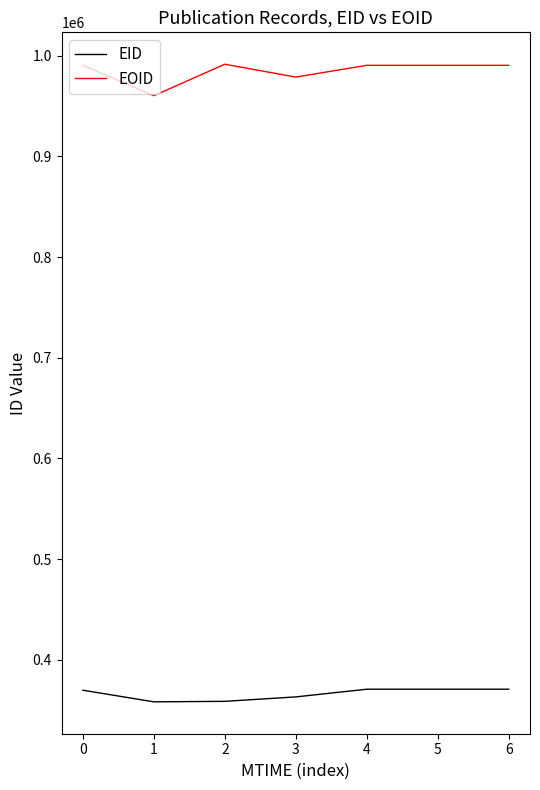

Is the value of EOID at 5 greater than the value of EID at 1?

Yes